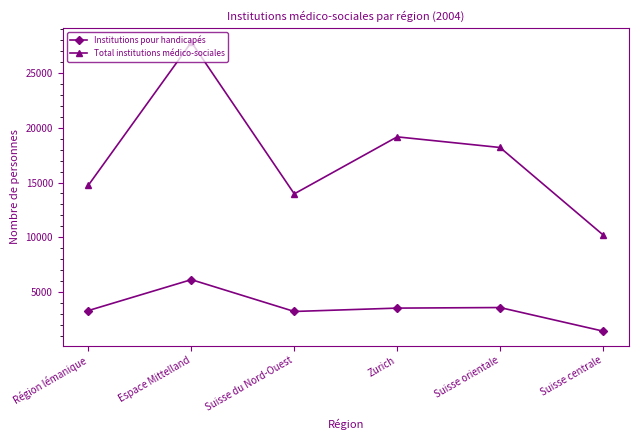

The Total institutions médico-sociales series shows 13963 at Suisse du Nord-Ouest. True or false?

True